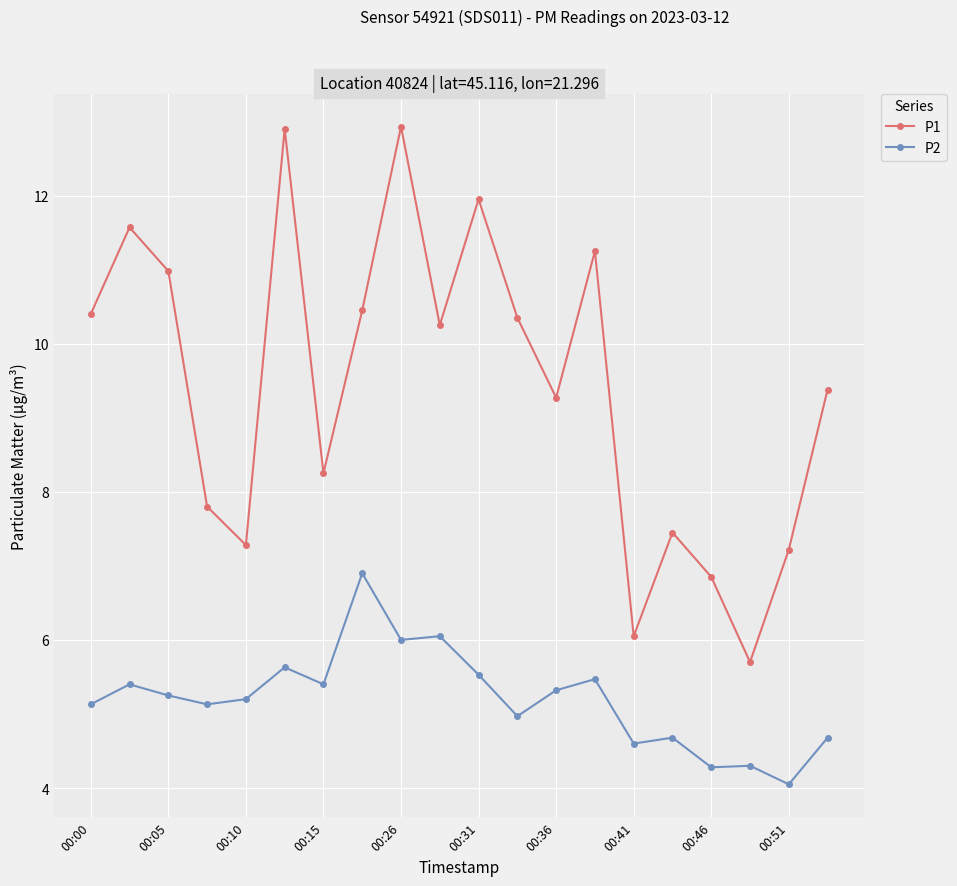

What is the sum of all P1 values?

188.3